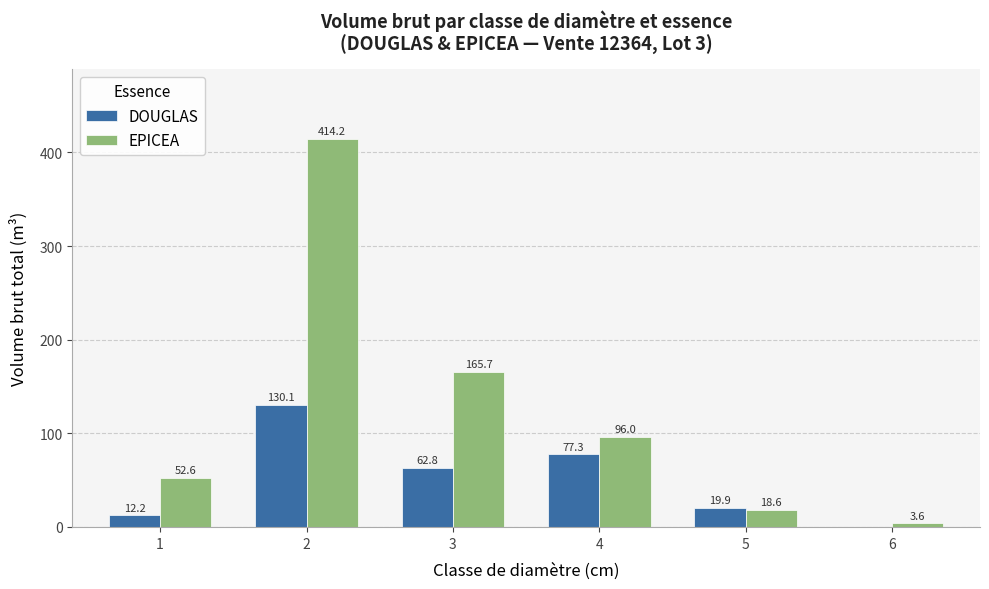

What is the difference between the EPICEA values at 3 and 4?

69.7